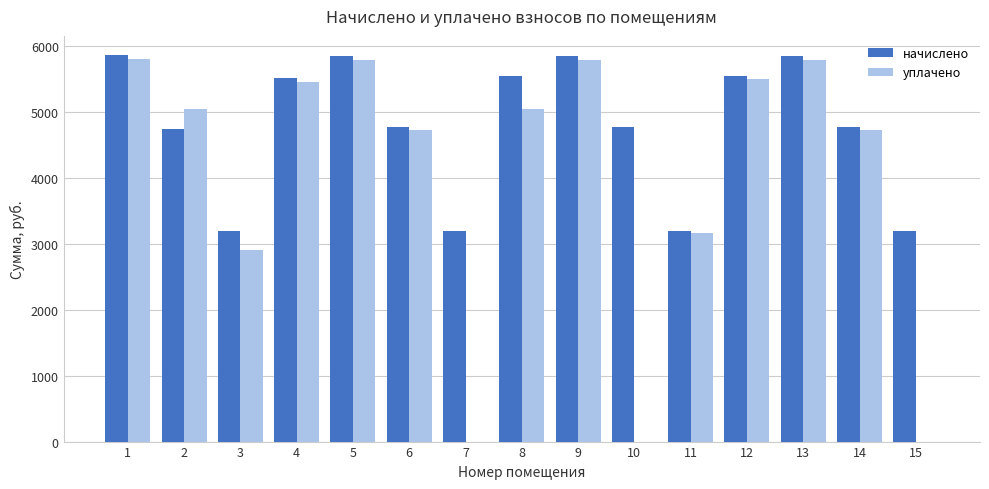

What are all the series names shown in the legend?

начислено, уплачено